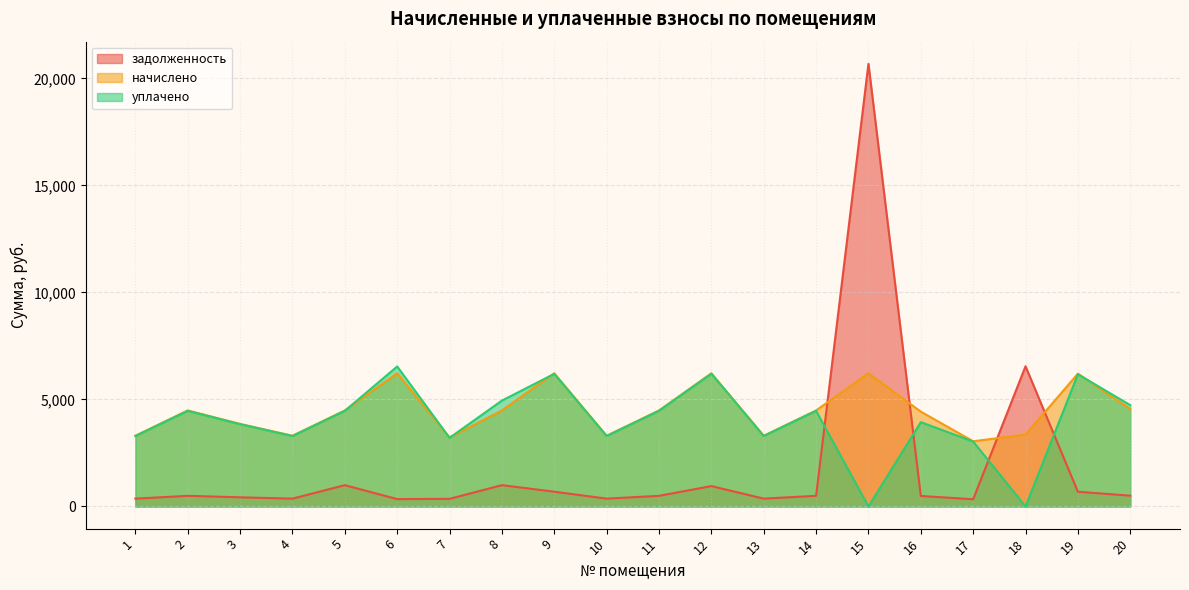

Which series ends up on top after the final intersection of уплачено and начислено?

уплачено